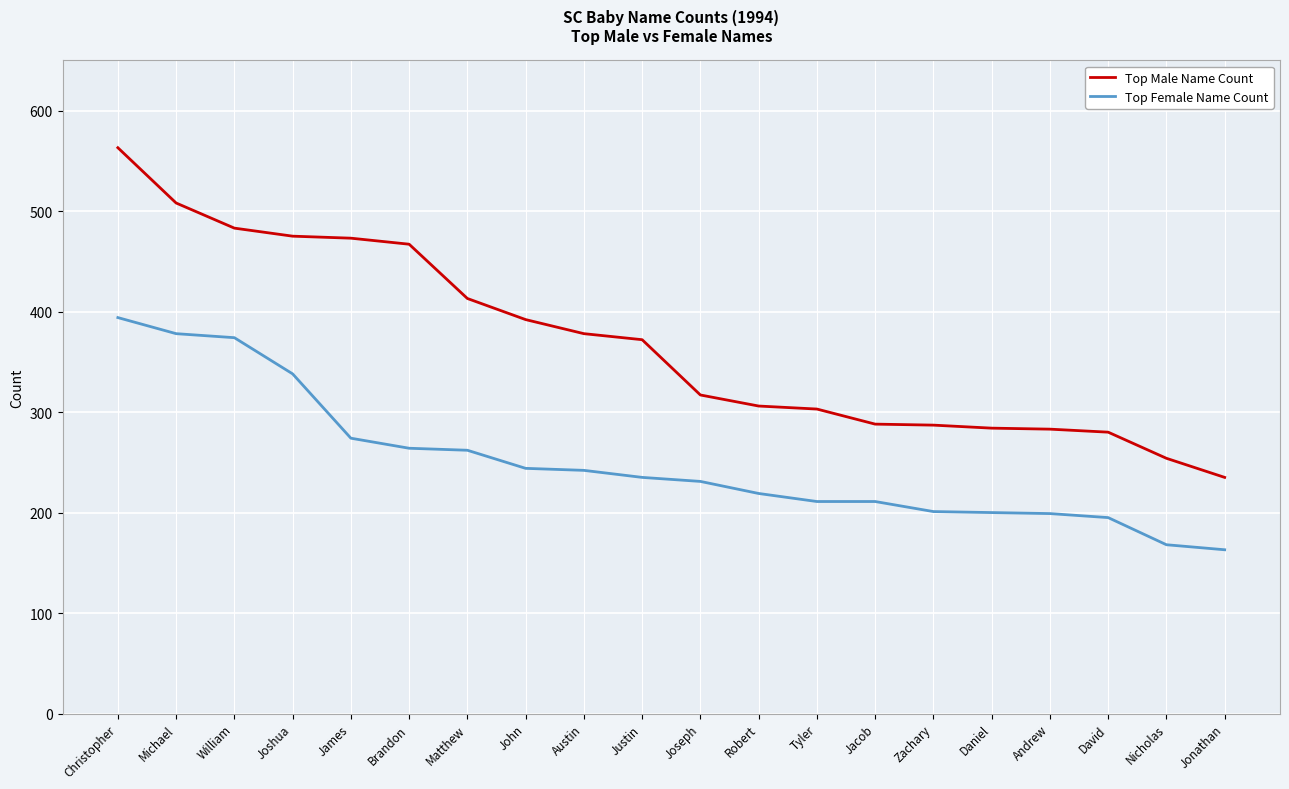

Does the chart have visible grid lines?

Yes